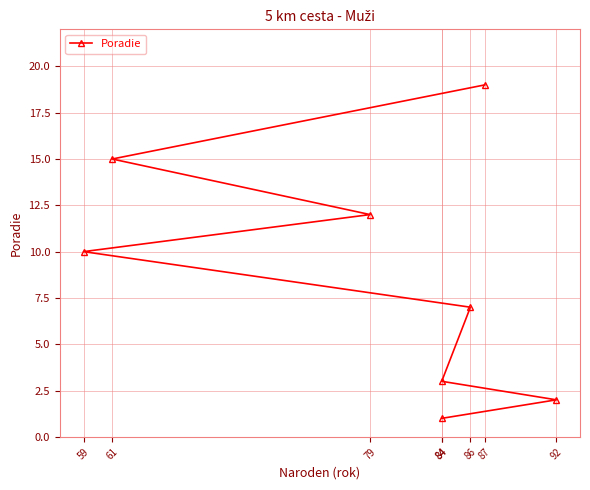

Reading left to right, extract all data points from this chart.

84=1	92=2	84=3	86=7	59=10	79=12	61=15	87=19